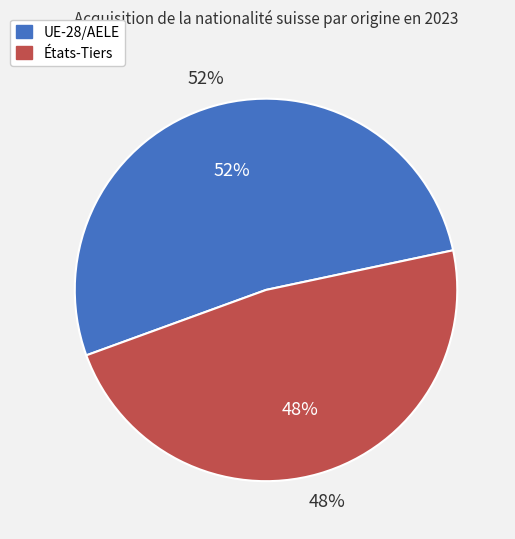

Does États-Tiers represent more than half of the total?

No